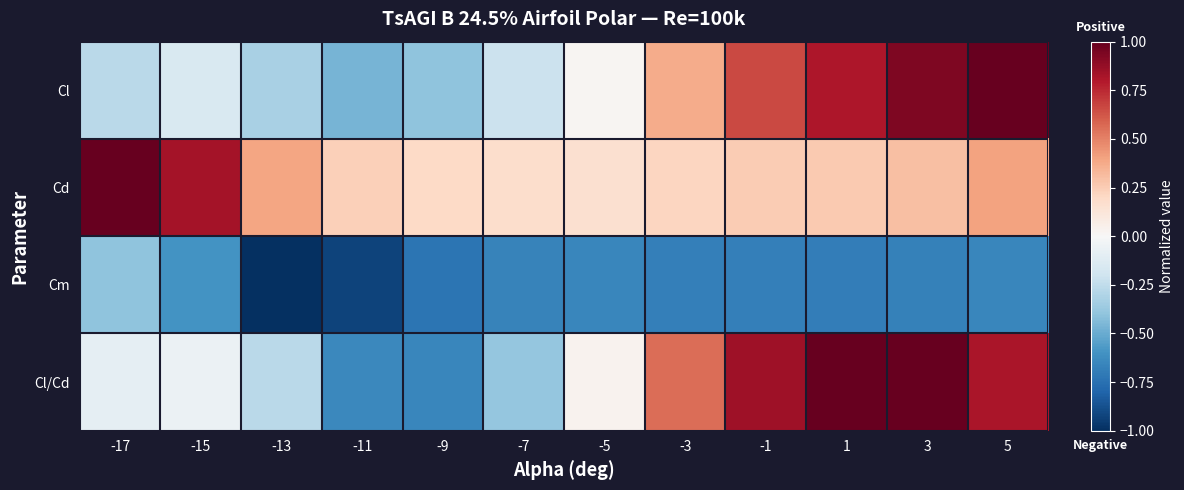

What is the maximum value shown in the chart?

1.0